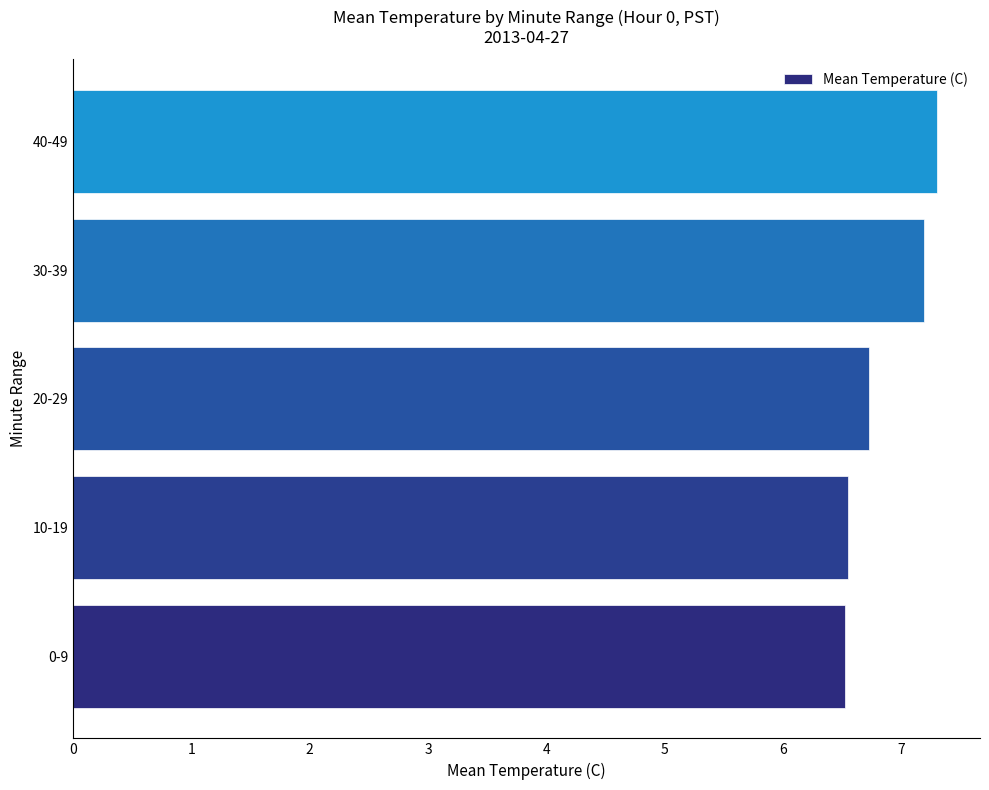

How many series are shown in this chart?

1